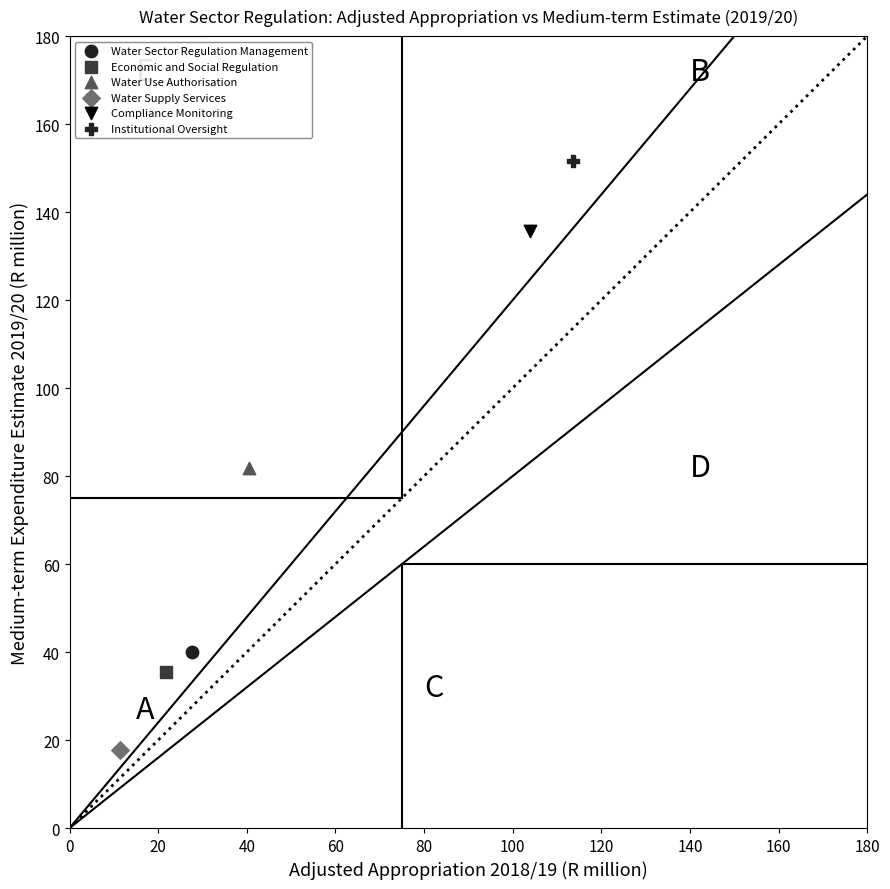

What are all the series names shown in the legend?

Water Sector Regulation Management, Economic and Social Regulation, Water Use Authorisation, Water Supply Services, Compliance Monitoring, Institutional Oversight